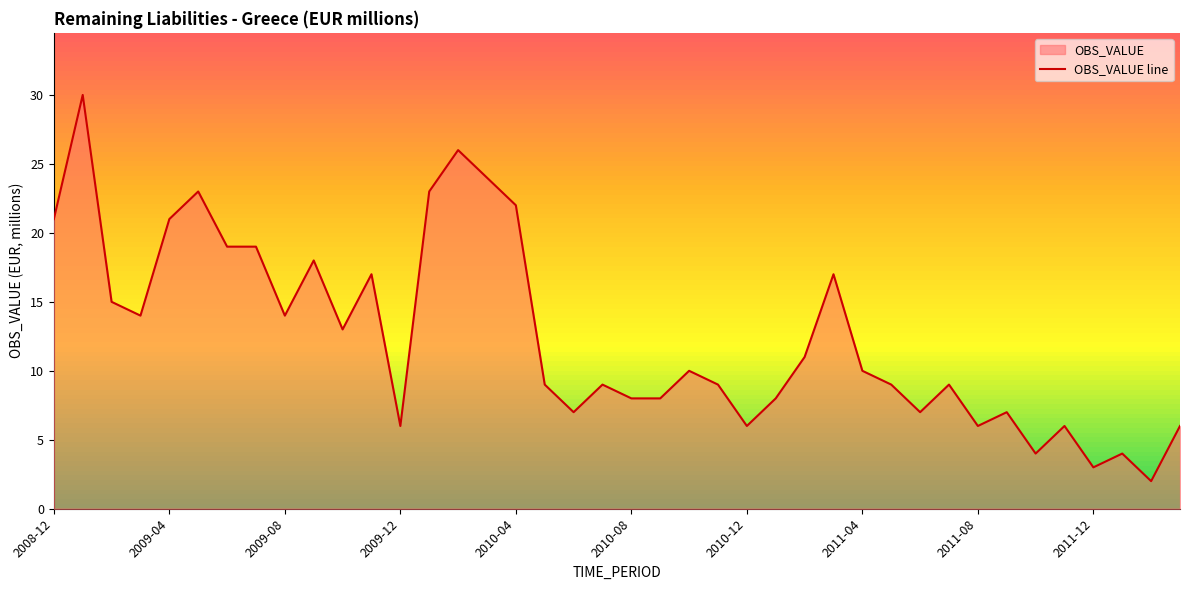

Is it true that the value at 2010-12 is 6?

True